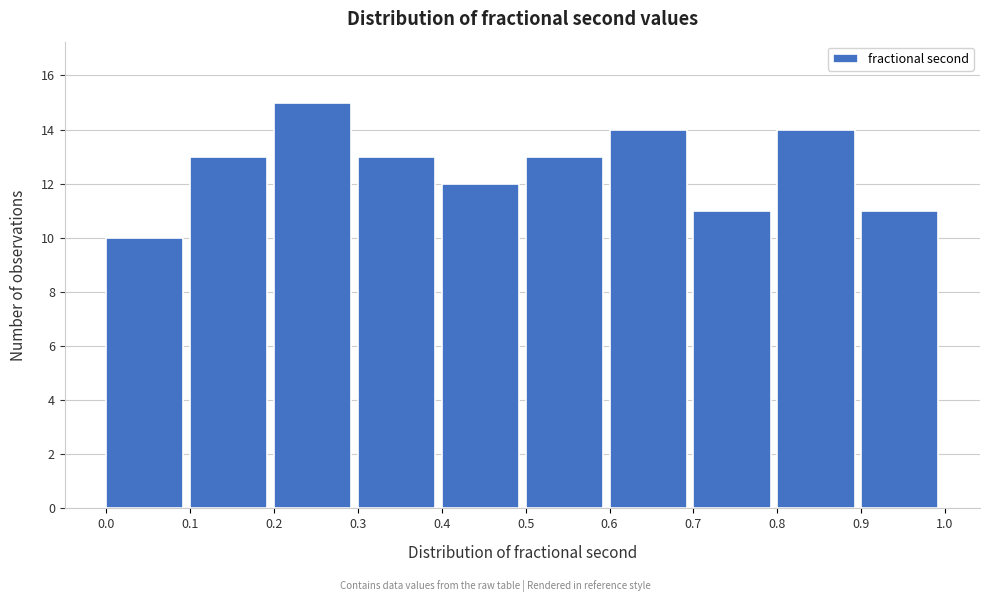

Which range on the x-axis has the tallest bar?

0.2 to 0.3